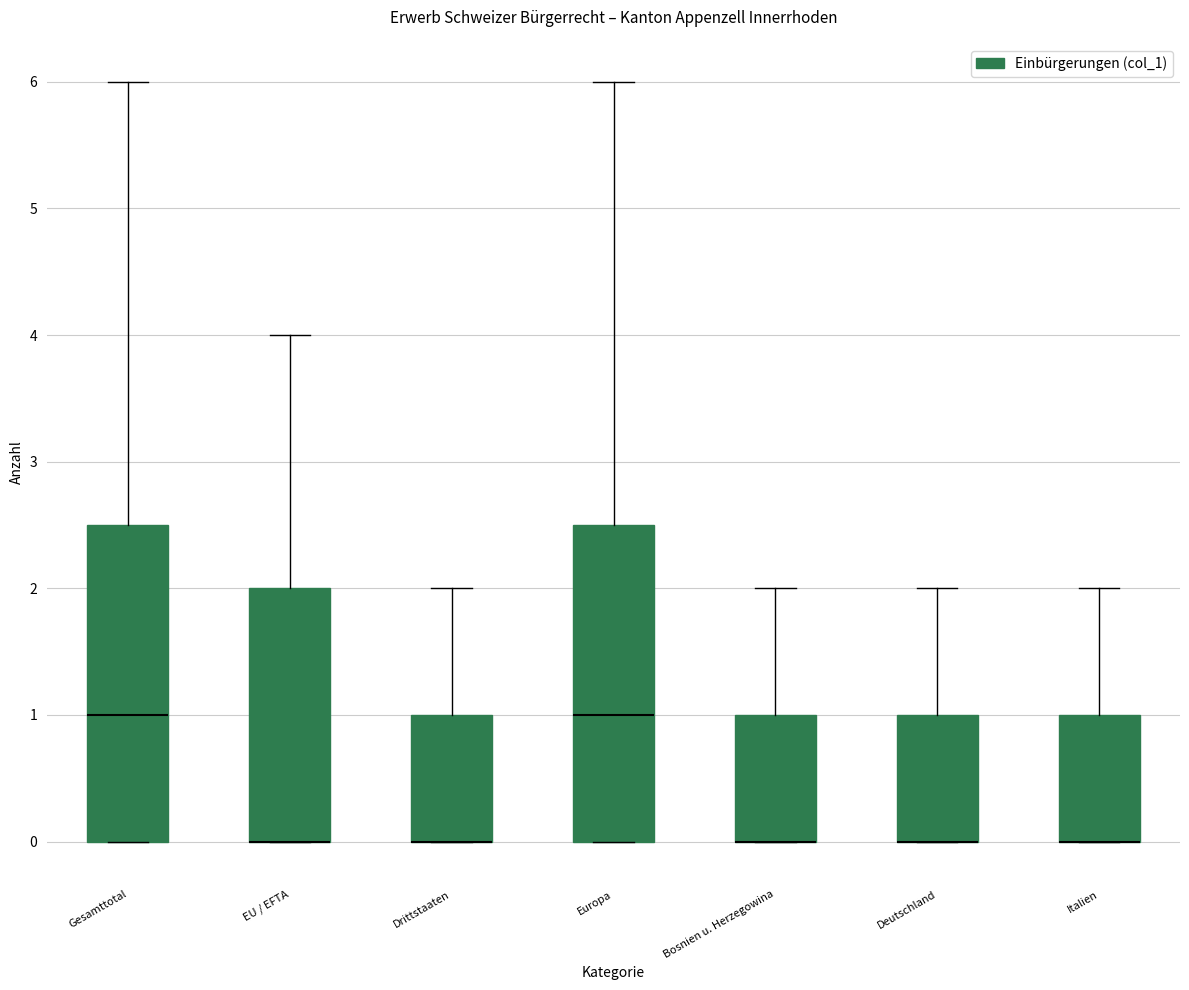

Reading left to right, read every box against the y-axis: the position of its median line, the range the box covers, and the ends of its whiskers. The values are not printed on the chart, so give them approximately, as read against the axis.

Gesamttotal: median 1.0, box 0.0 to 2.5, whiskers 0.0 to 6.0
EU / EFTA: median 0.0 (drawn on the box's lower edge), box 0.0 to 2.0, whiskers 0.0 to 4.0
Drittstaaten: median 0.0 (drawn on the box's lower edge), box 0.0 to 1.0, whiskers 0.0 to 2.0
Europa: median 1.0, box 0.0 to 2.5, whiskers 0.0 to 6.0
Bosnien u. Herzegowina: median 0.0 (drawn on the box's lower edge), box 0.0 to 1.0, whiskers 0.0 to 2.0
Deutschland: median 0.0 (drawn on the box's lower edge), box 0.0 to 1.0, whiskers 0.0 to 2.0
Italien: median 0.0 (drawn on the box's lower edge), box 0.0 to 1.0, whiskers 0.0 to 2.0